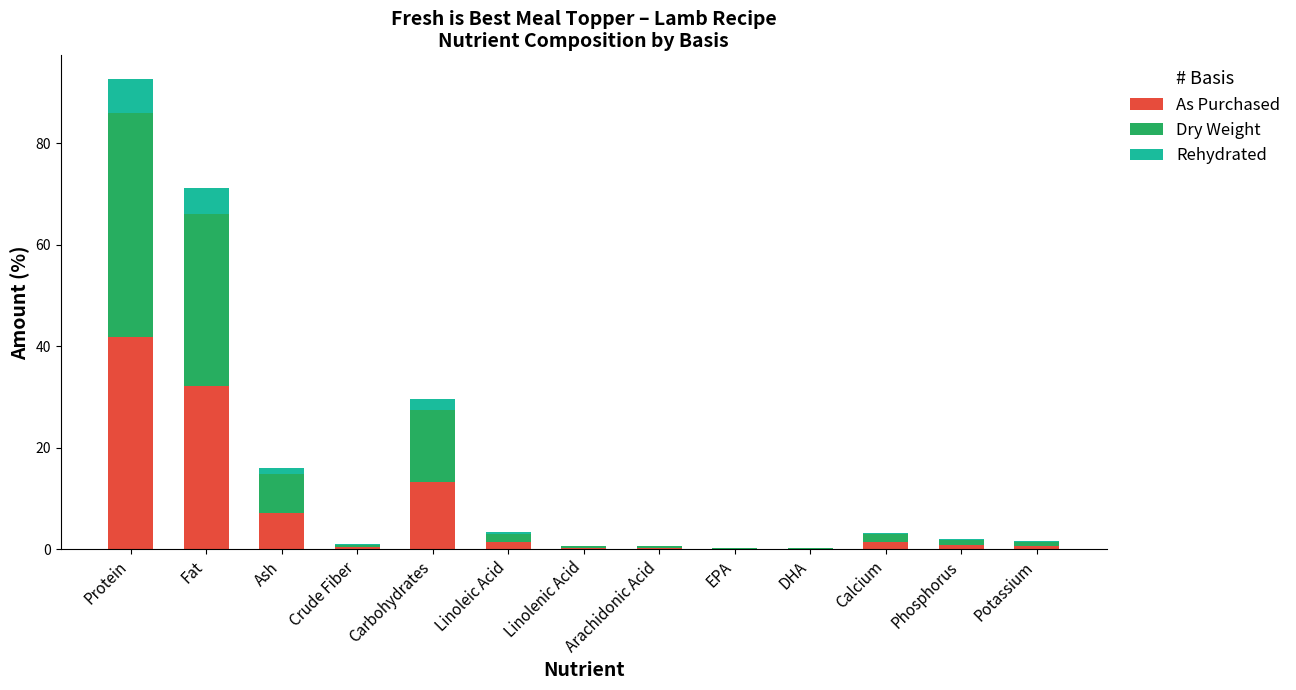

The value of As Purchased at Carbohydrates is 21.2. True or false?

False